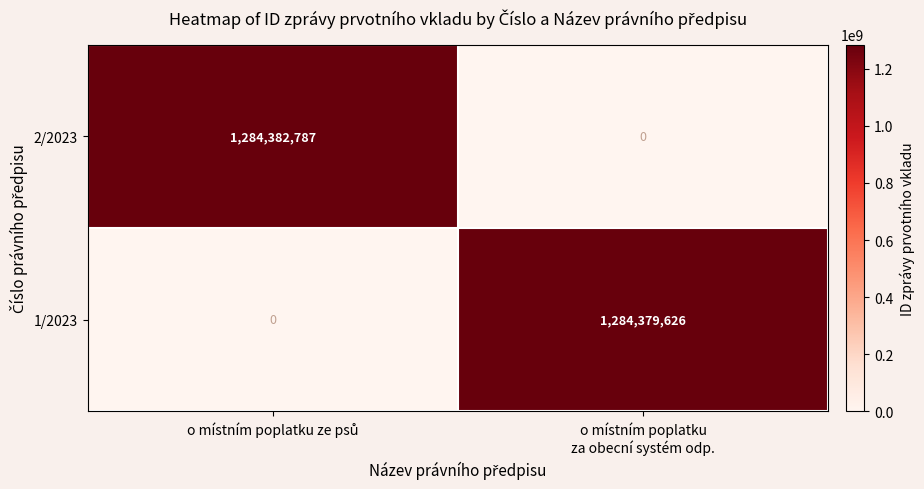

How many distinct data groups are displayed?

2